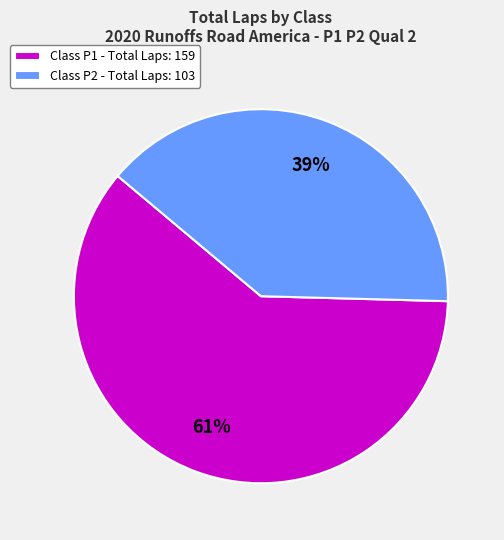

To the nearest percent, what is the average slice percentage?

50%